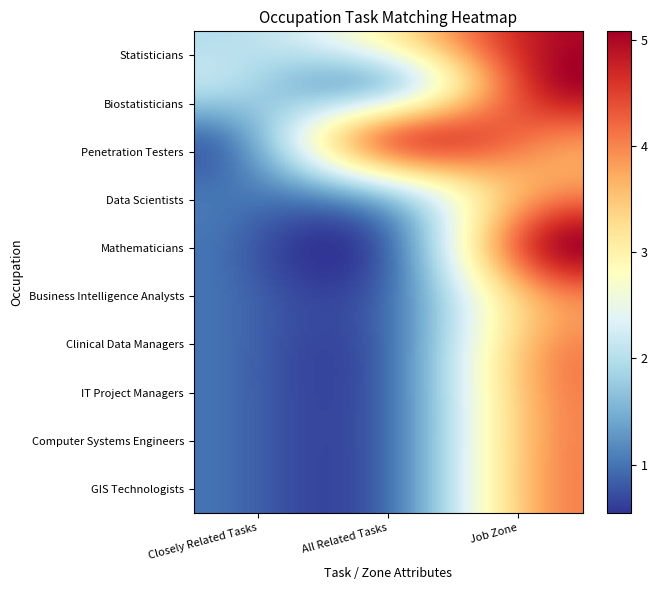

Reading left to right, extract all data points from this chart.

closely_related: closely_related=2	all_related=2	job_zone=1	3=1	4=1	5=1	6=1	7=1	8=1	9=1
all_related: closely_related=3	all_related=2	job_zone=4	3=2	4=1	5=1	6=1	7=1	8=1	9=1
job_zone: closely_related=5	all_related=5	job_zone=4	3=4	4=5	5=4	6=4	7=4	8=4	9=4